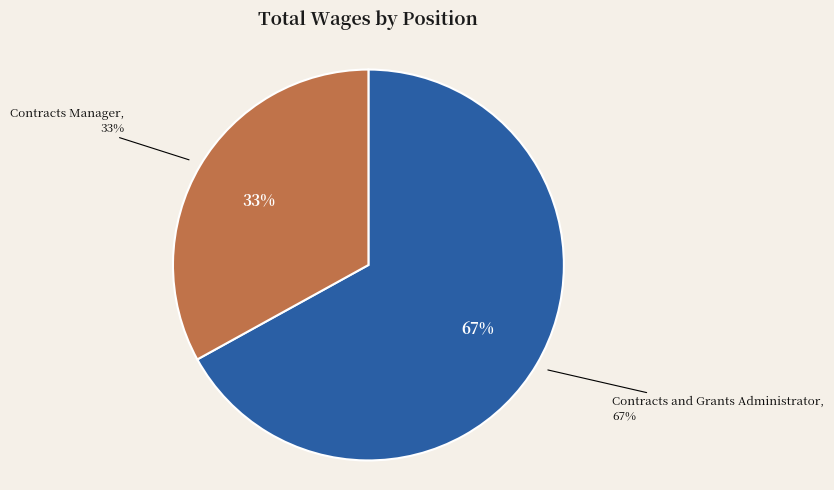

What is the largest slice in the pie chart?

Contracts and Grants Administrator